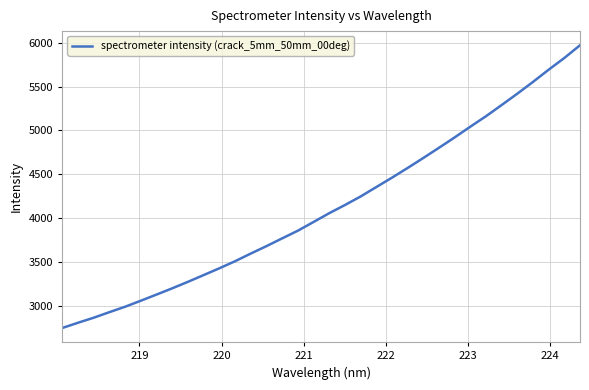

What is the smallest value displayed?

2743.9